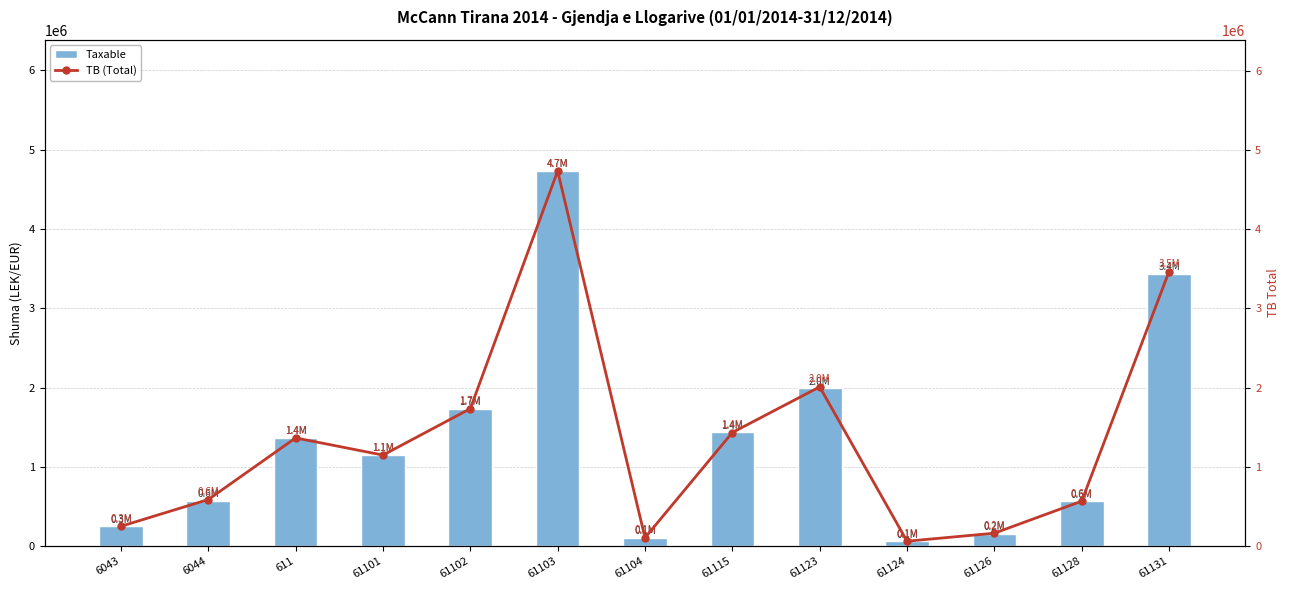

What is the difference between the second highest and second lowest values in the Taxable series?

3332088.5